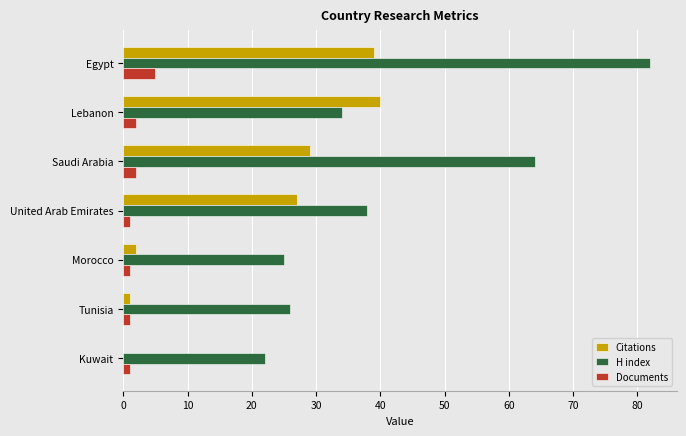

True or false: Documents has a value of 2 at Lebanon.

True